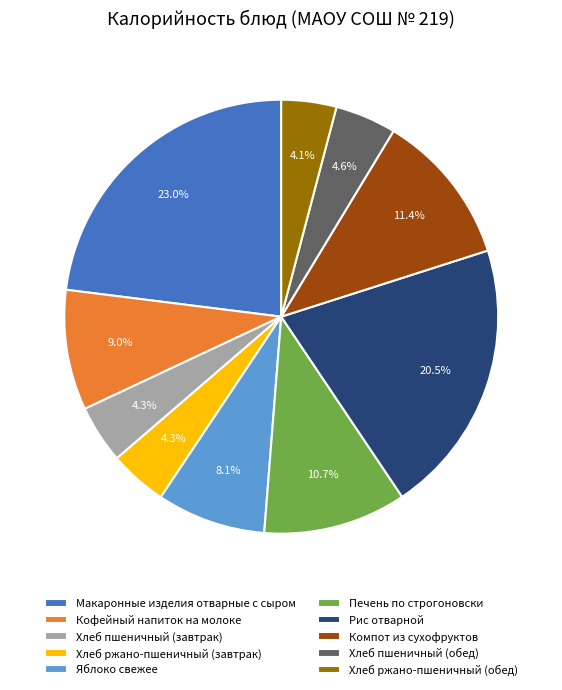

To the nearest percent, what is the difference between the largest and smallest slice percentages?

19%